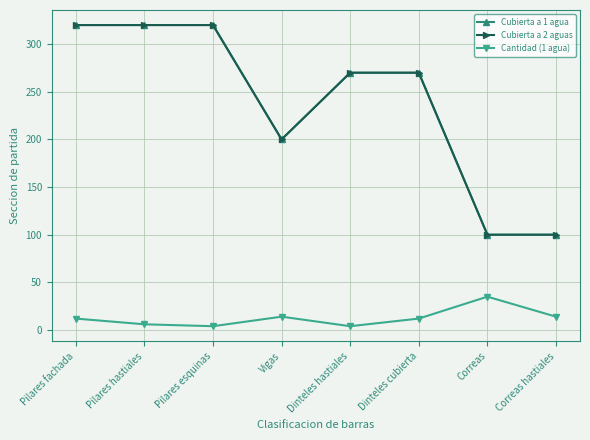

At which label does Cubierta a 1 agua first exceed 270?

Pilares fachada